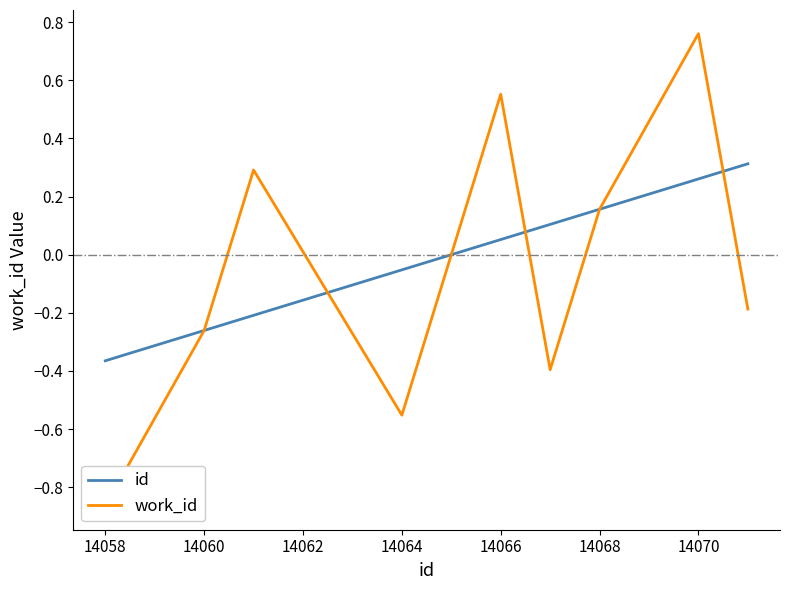

The value of id at 14066 is 0.1. True or false?

False